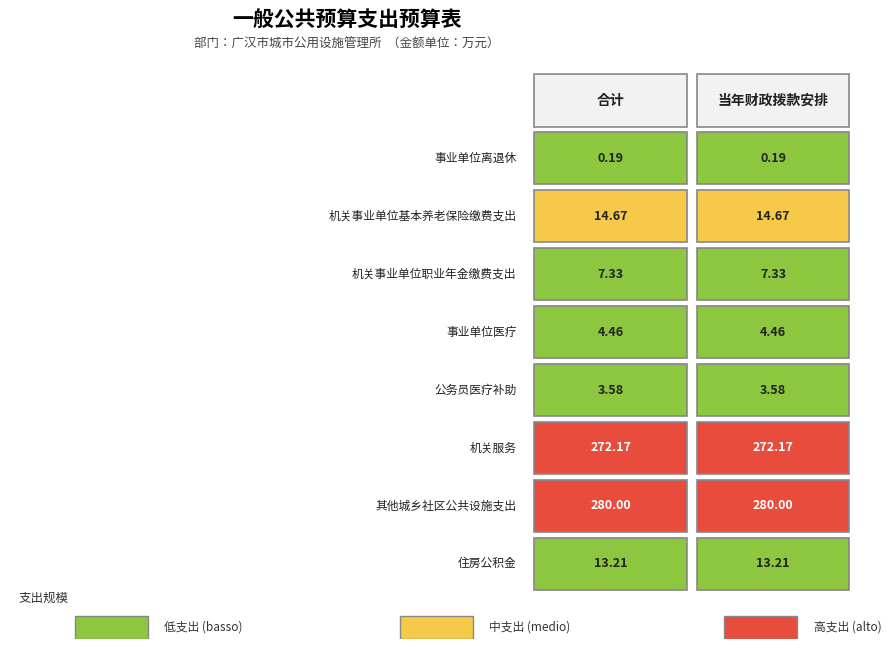

Reading left to right, extract all data points from this chart.

事业单位离退休: 事业单位离退休=0.2	机关事业单位基本养老保险缴费支出=0.2
机关事业单位基本养老保险缴费支出: 事业单位离退休=14.7	机关事业单位基本养老保险缴费支出=14.7
机关事业单位职业年金缴费支出: 事业单位离退休=7.3	机关事业单位基本养老保险缴费支出=7.3
事业单位医疗: 事业单位离退休=4.5	机关事业单位基本养老保险缴费支出=4.5
公务员医疗补助: 事业单位离退休=3.6	机关事业单位基本养老保险缴费支出=3.6
机关服务: 事业单位离退休=272.2	机关事业单位基本养老保险缴费支出=272.2
其他城乡社区公共设施支出: 事业单位离退休=280.0	机关事业单位基本养老保险缴费支出=280.0
住房公积金: 事业单位离退休=13.2	机关事业单位基本养老保险缴费支出=13.2